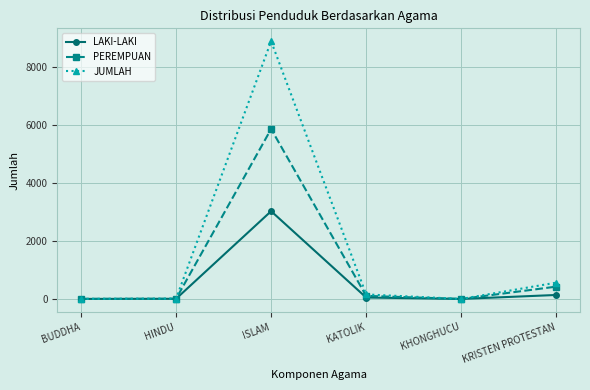

Is the value of JUMLAH at HINDU greater than the value of LAKI-LAKI at ISLAM?

No